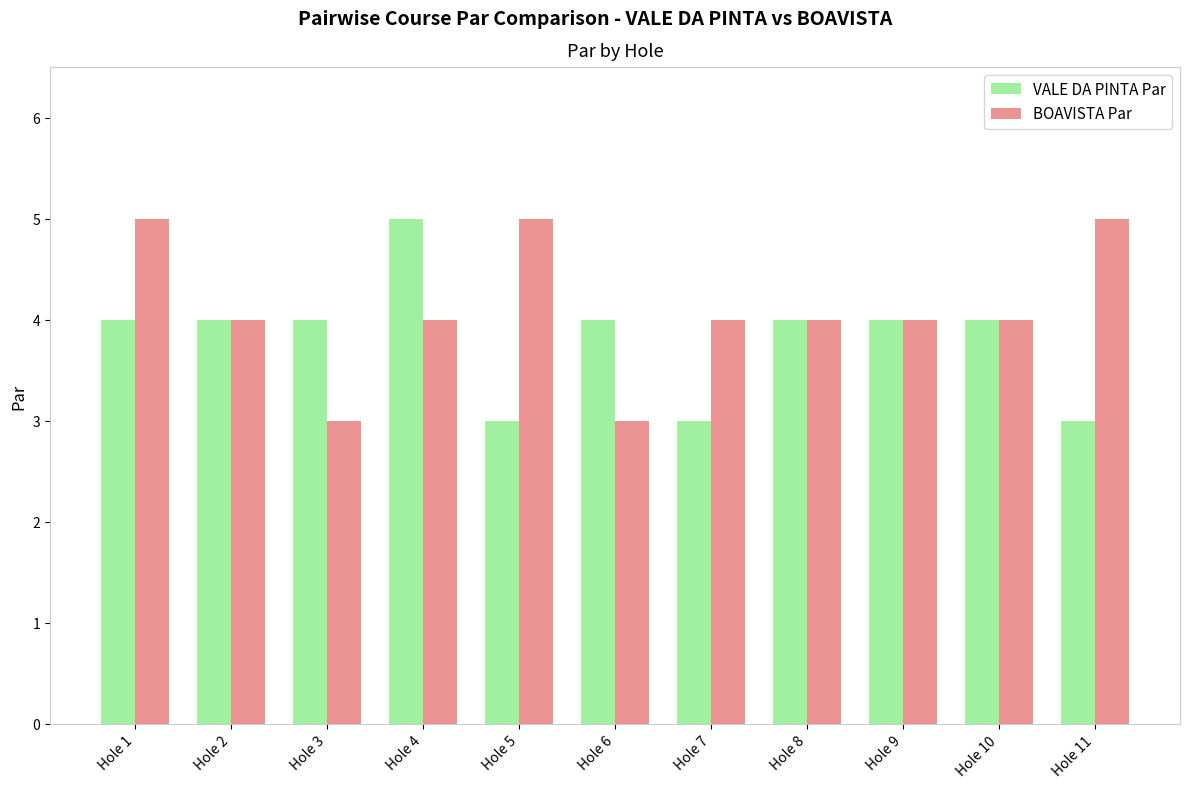

What is the approximate value of VALE DA PINTA Par at Hole 1?

4